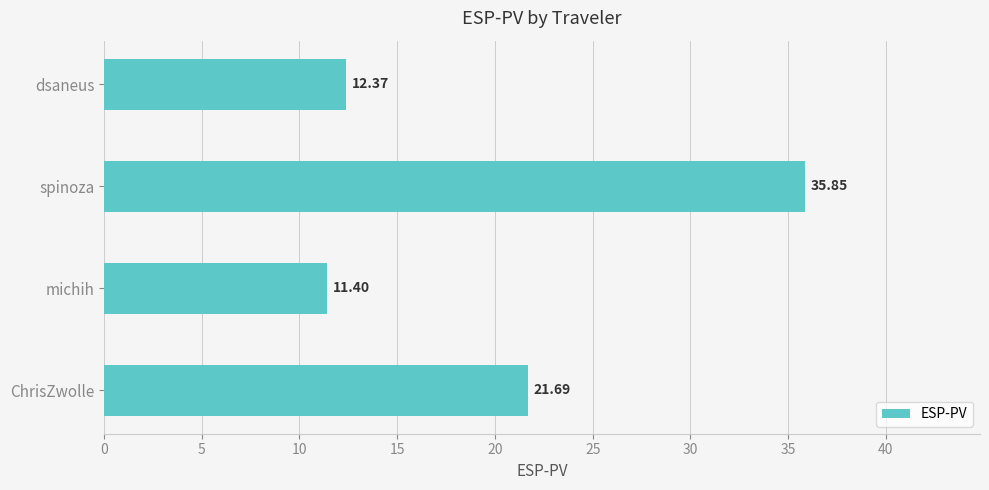

Between ChrisZwolle and michih, which is larger?

ChrisZwolle